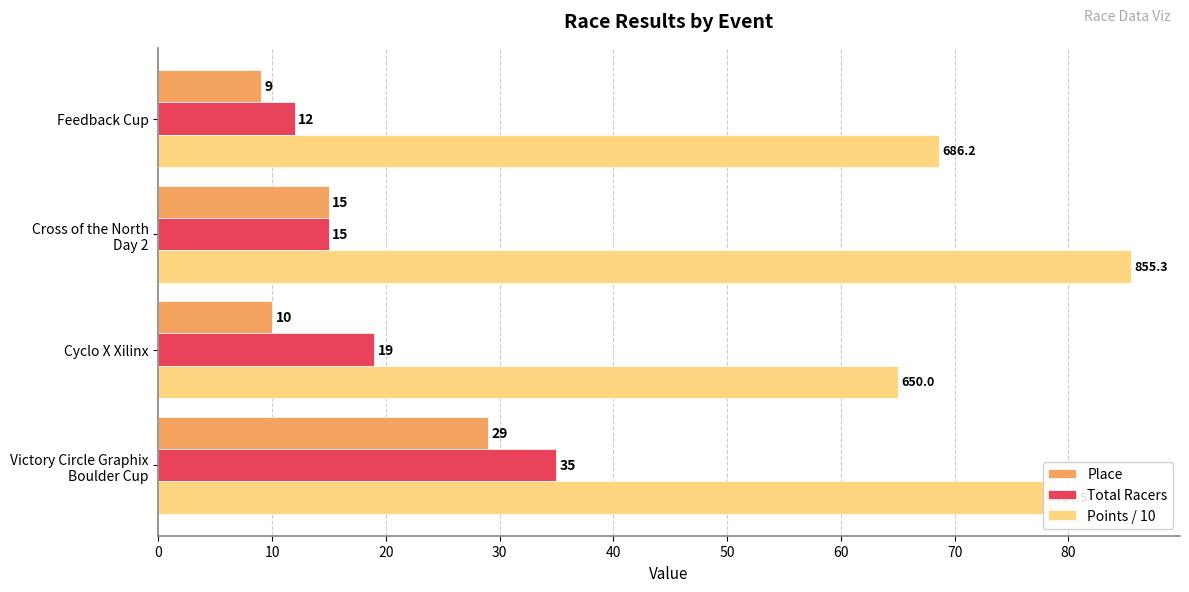

The Points / 10 series shows 65.0 at Cyclo X Xilinx. True or false?

True